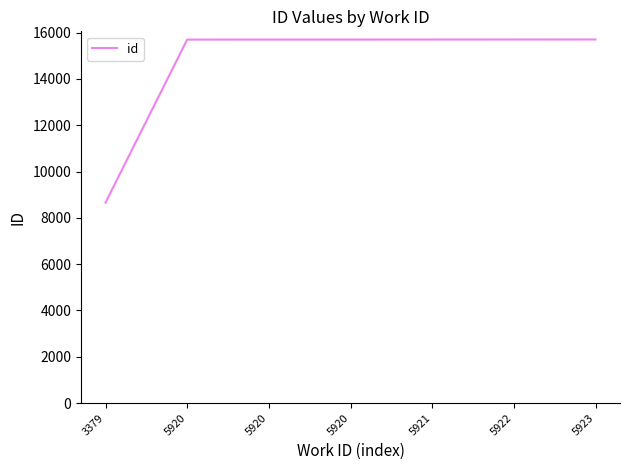

Which category has the lowest value across all series?

3379